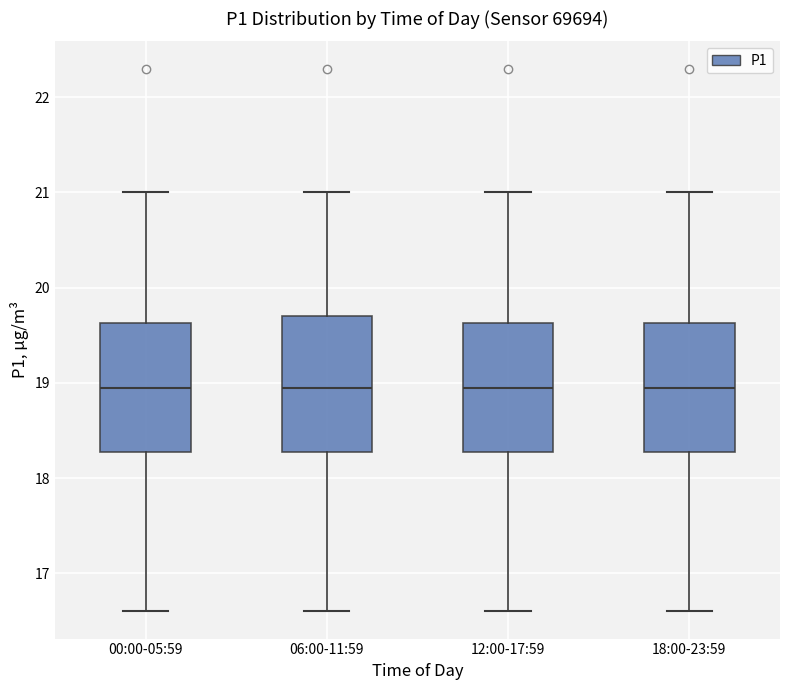

Reading left to right, read every box against the y-axis: the position of its median line, the range the box covers, and the ends of its whiskers. The values are not printed on the chart, so give them approximately, as read against the axis.

00:00-05:59: median 19.0, box 18.3 to 19.6, whiskers 16.6 to 21.0
06:00-11:59: median 19.0, box 18.3 to 19.7, whiskers 16.6 to 21.0
12:00-17:59: median 19.0, box 18.3 to 19.6, whiskers 16.6 to 21.0
18:00-23:59: median 19.0, box 18.3 to 19.6, whiskers 16.6 to 21.0